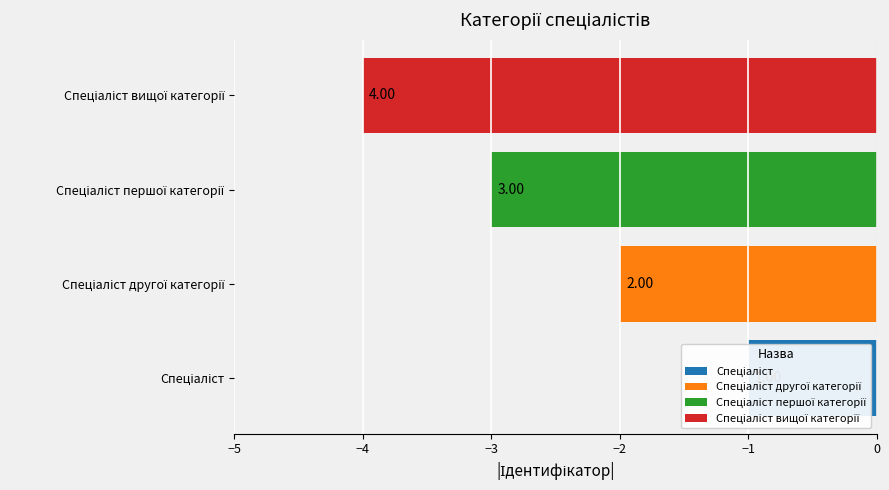

What is the difference between the maximum and minimum values?

3